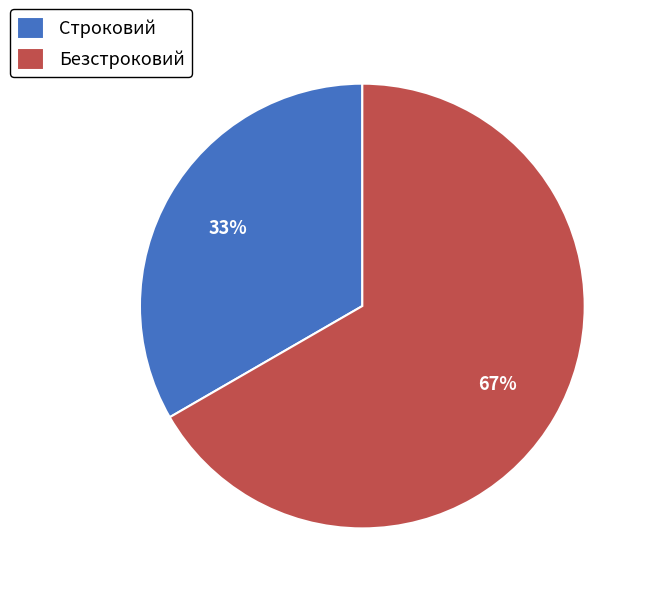

Is the sum of Строковий and Безстроковий greater than half?

Yes